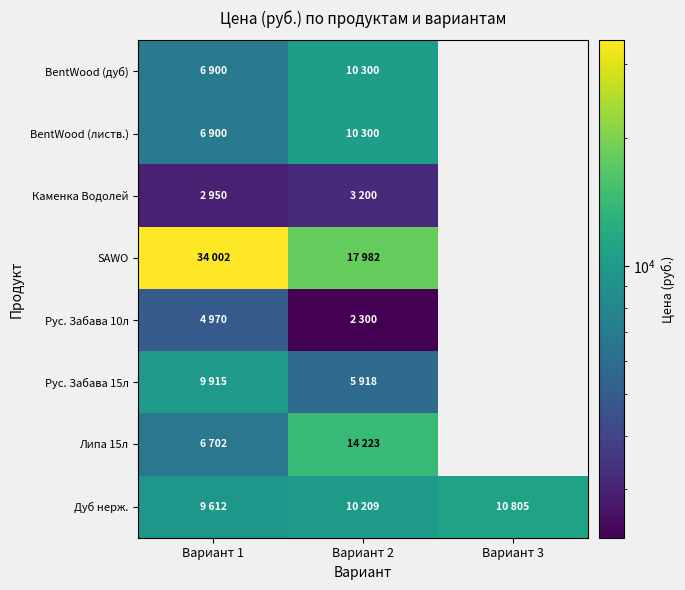

At which label does BentWood (листв.) reach its peak?

Вариант 2